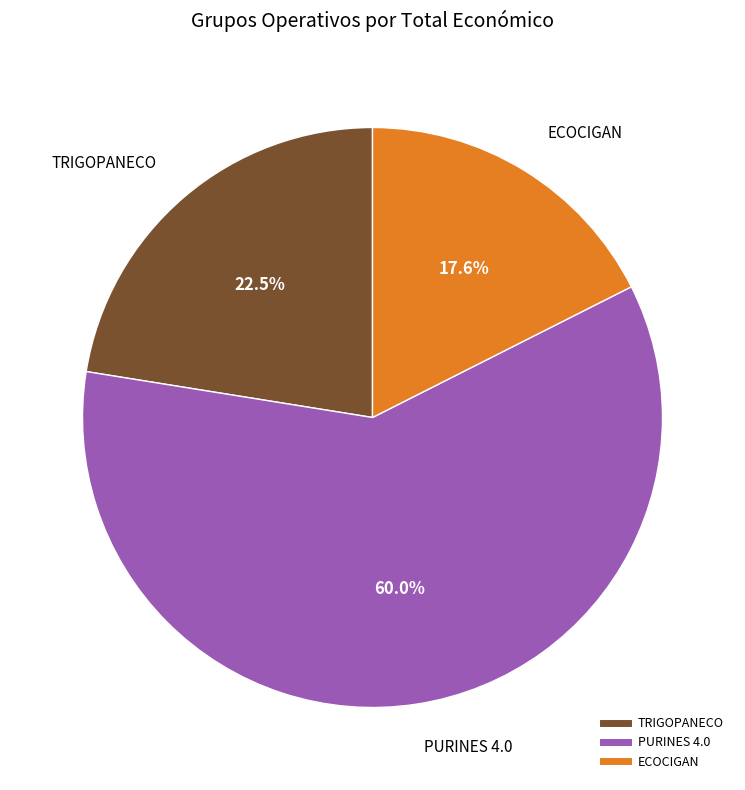

Rank the categories by value from lowest to highest.

ECOCIGAN, TRIGOPANECO, PURINES 4.0